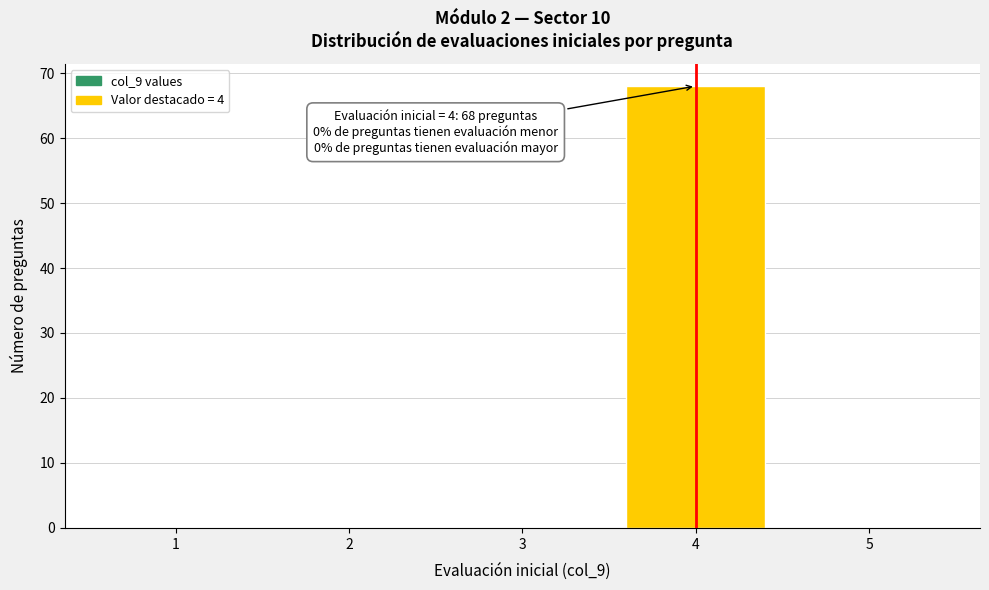

Reading left to right, list all the values displayed in this chart.

1=0	2=0	3=0	4=68	5=0